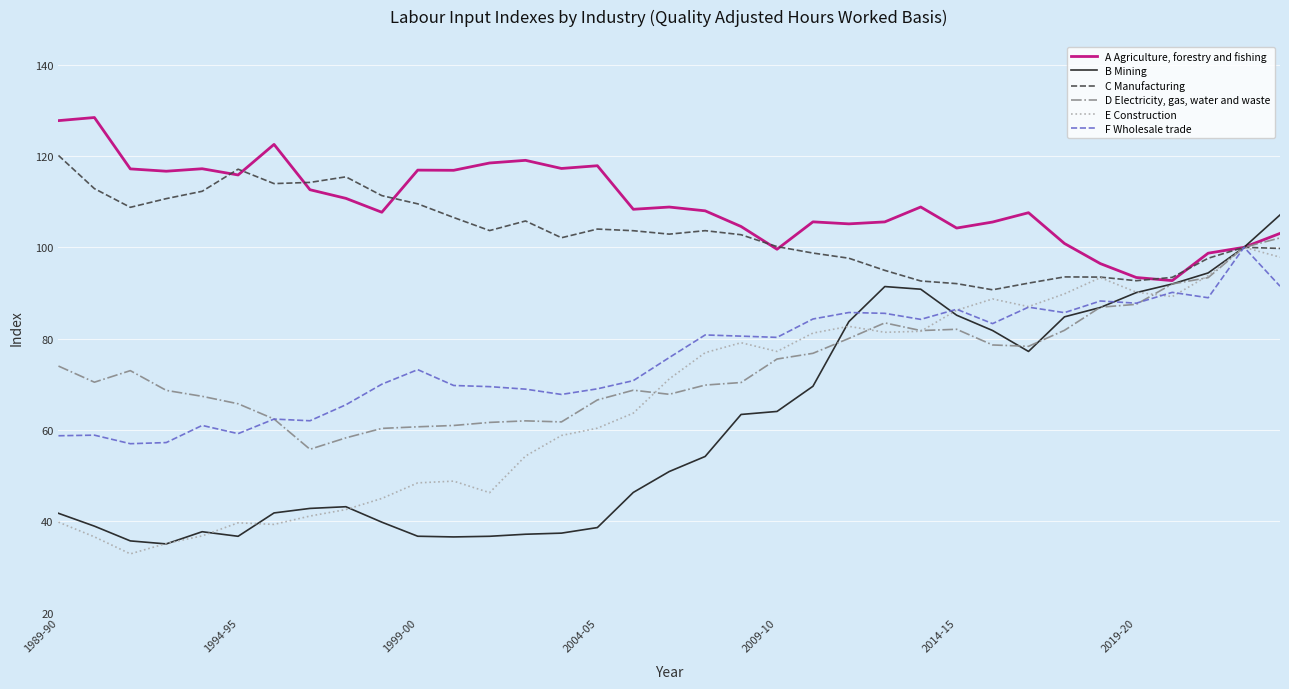

Which series has the largest total across all categories?

A Agriculture, forestry and fishing